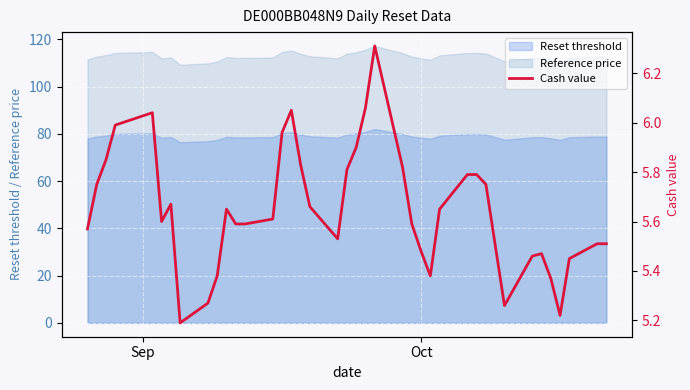

True or false: Reference price and Reset threshold intersect in this chart.

False